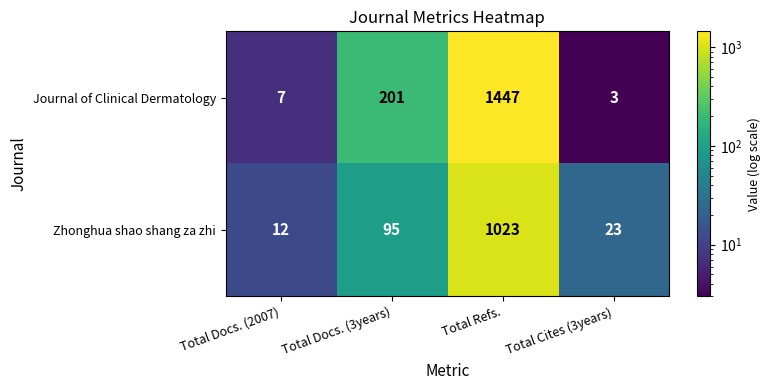

What is the sum of all Zhonghua shao shang za zhi values?

1153